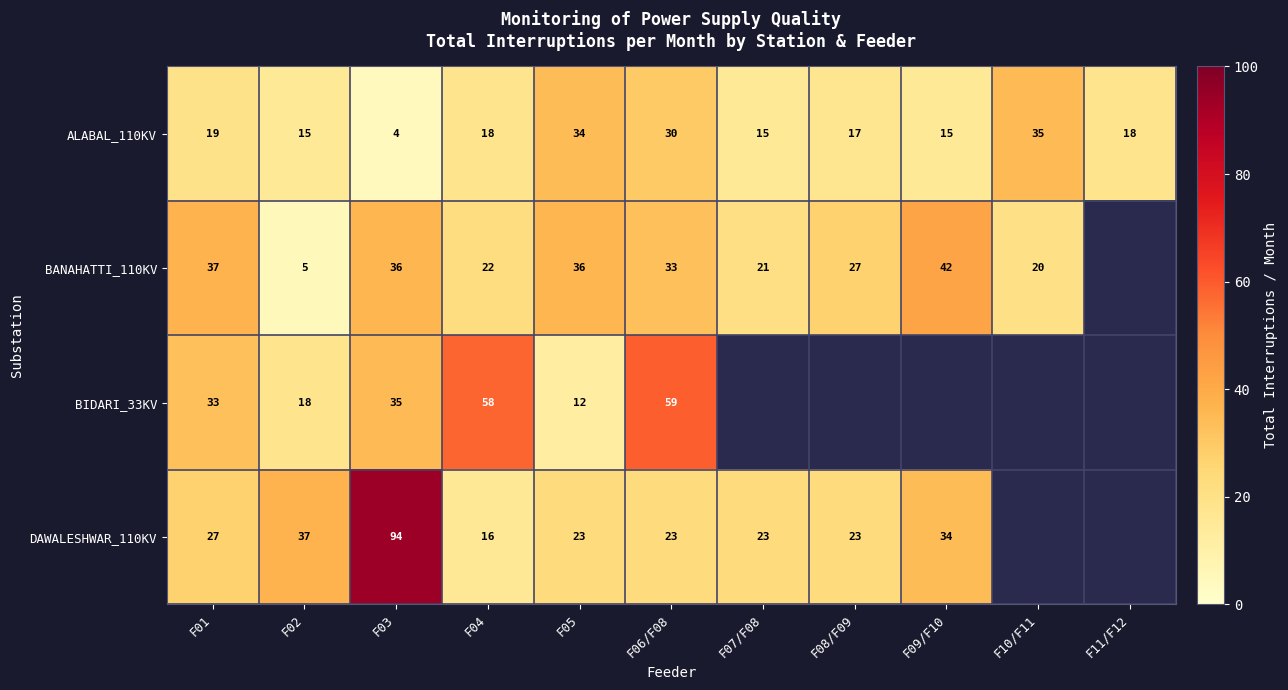

How many data points in ALABAL_110KV are less than 18?

5